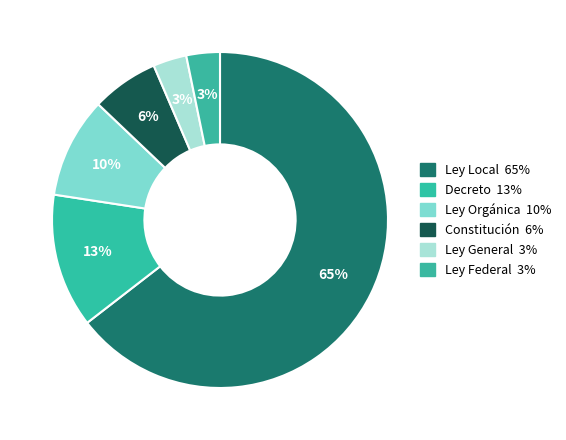

How many segments does this pie chart have?

6